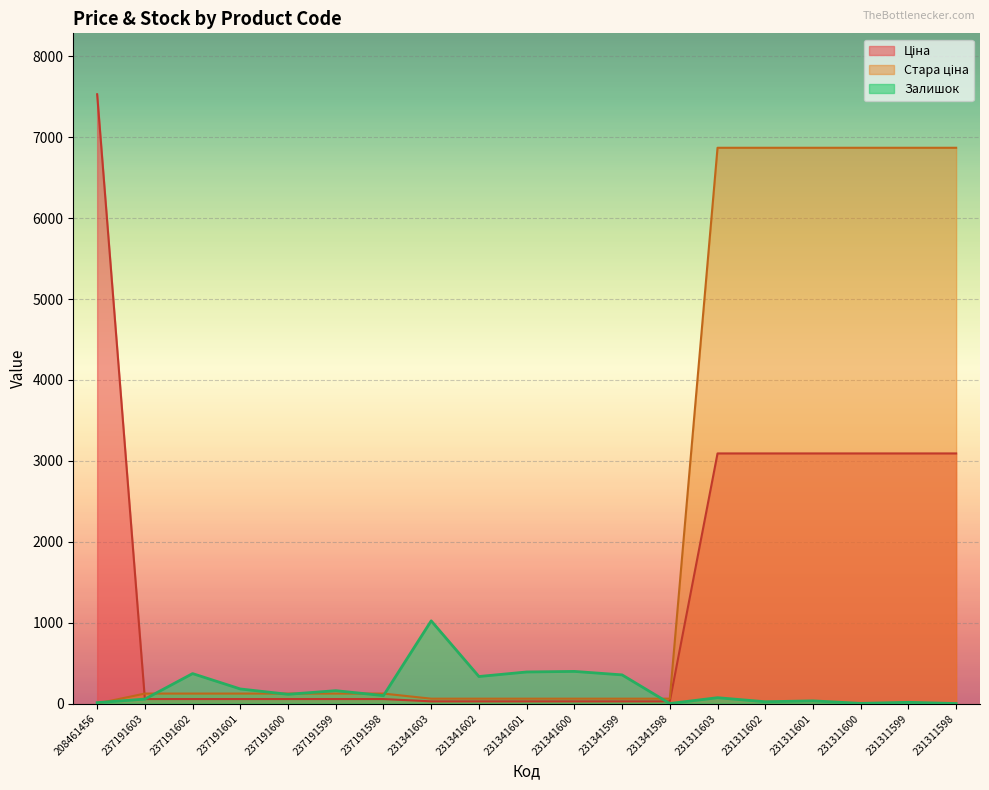

What is the label of the 10th point from the left?

231341601